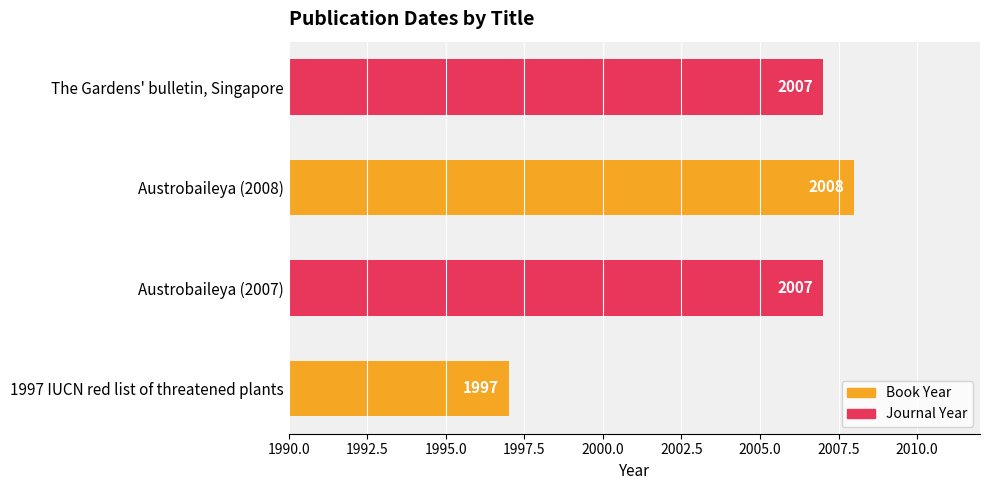

Which has a higher value, Austrobaileya (2008) or 1997 IUCN red list of threatened plants?

Austrobaileya (2008)